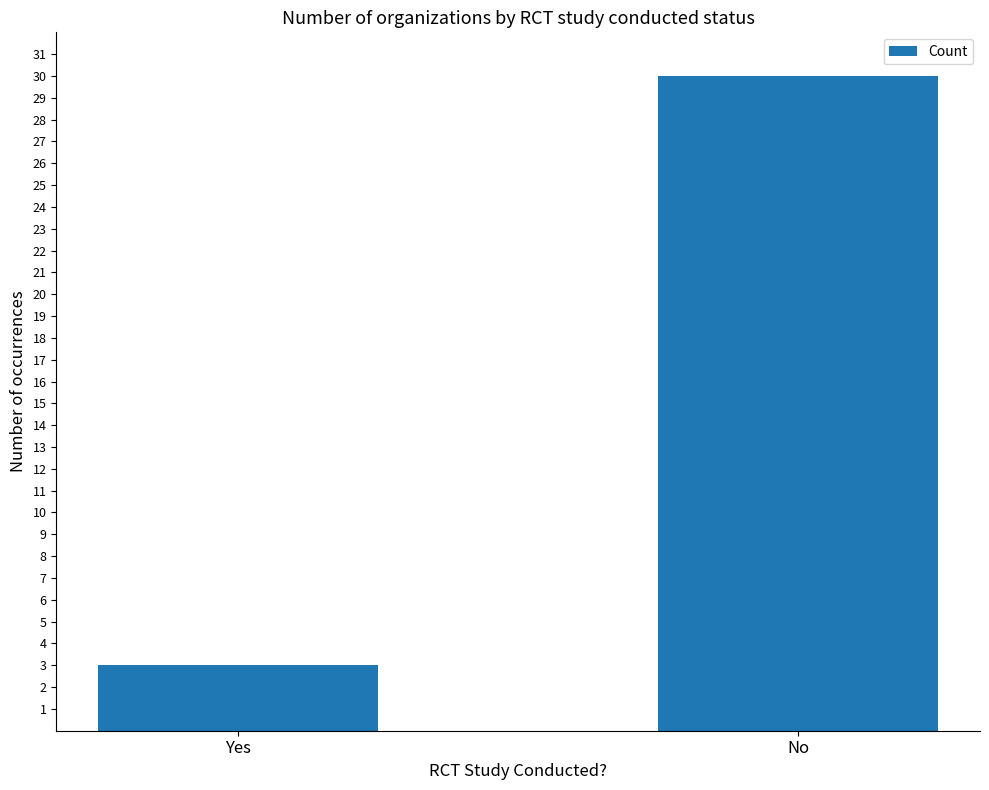

Between Yes and No, which is larger?

No